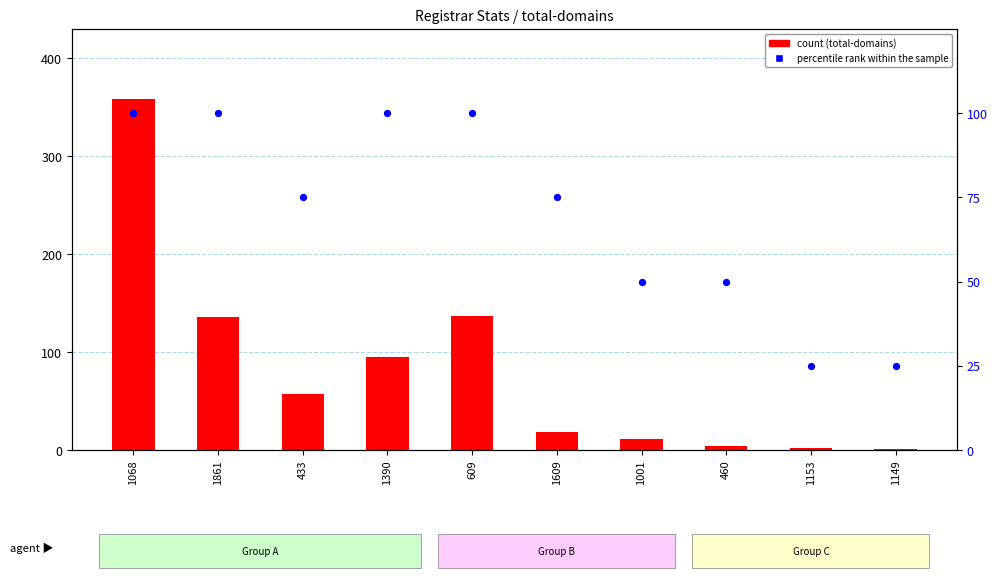

At how many categories does at least one series exceed 128?

3